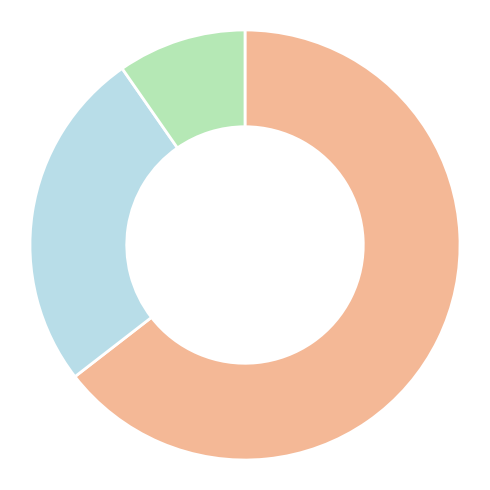

Is there a majority slice in this chart?

Yes